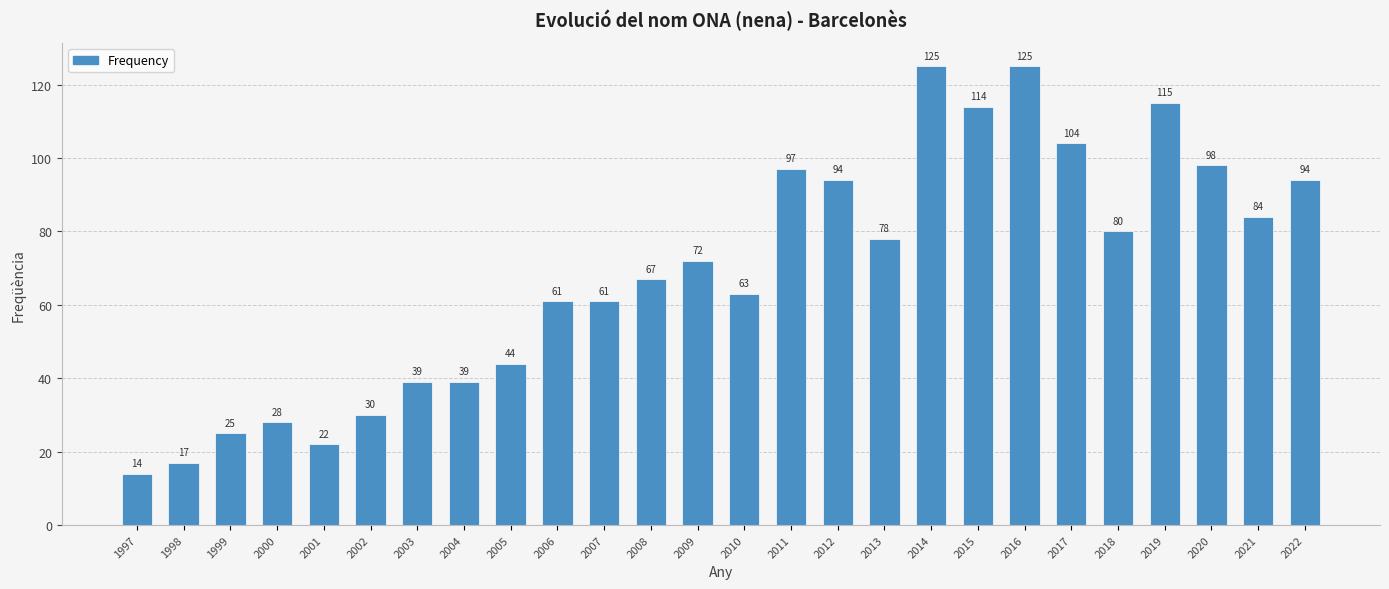

What is the difference between the values at 2009 and 2017?

32